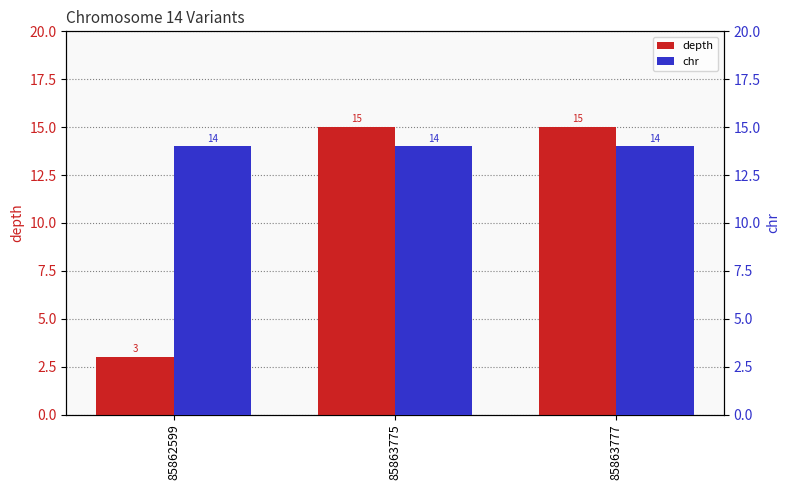

How many data points does each series have?

3